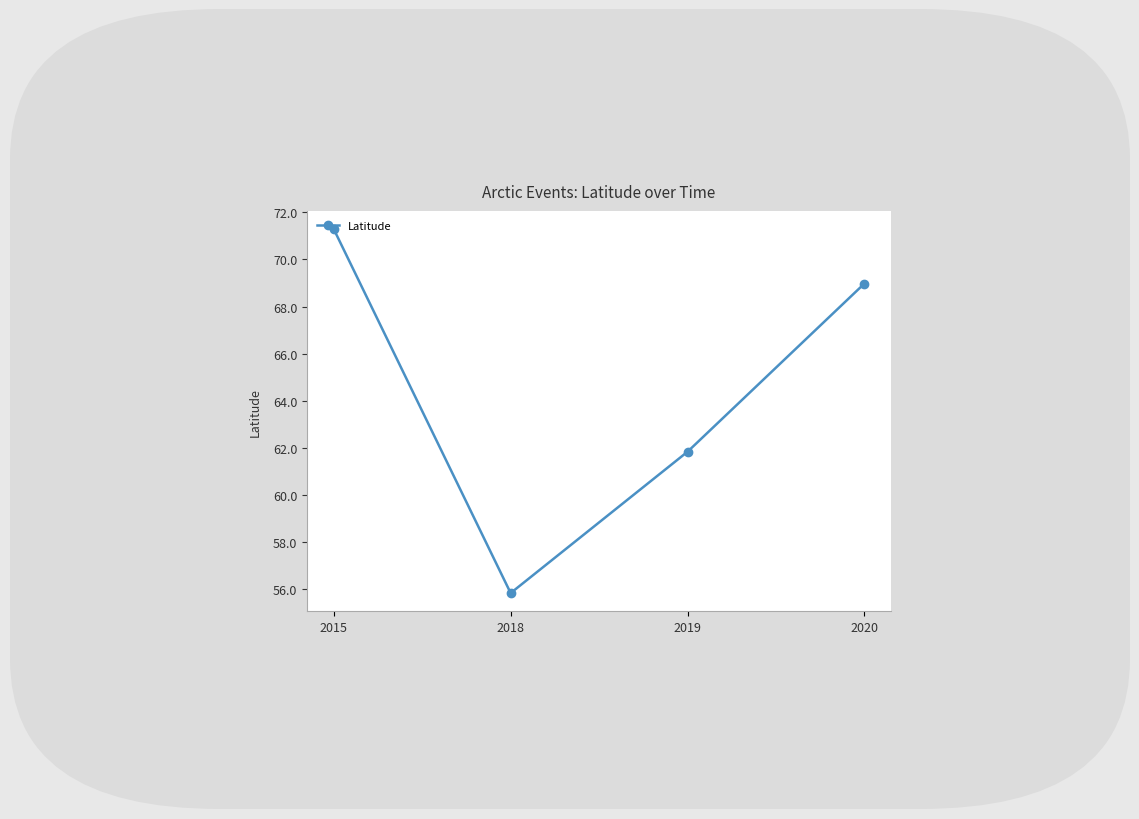

What is the sum of the values at 2015 and 2019?

133.1